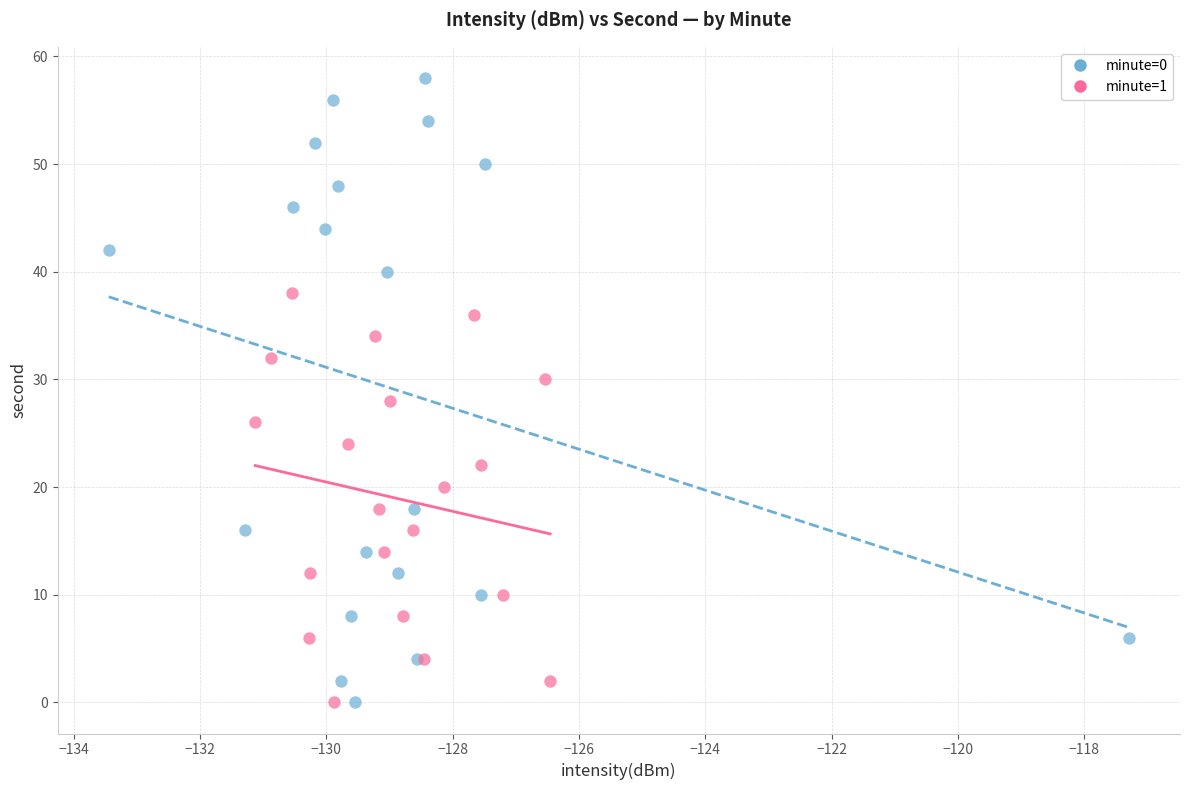

Which series reaches the maximum Y coordinate?

minute=0